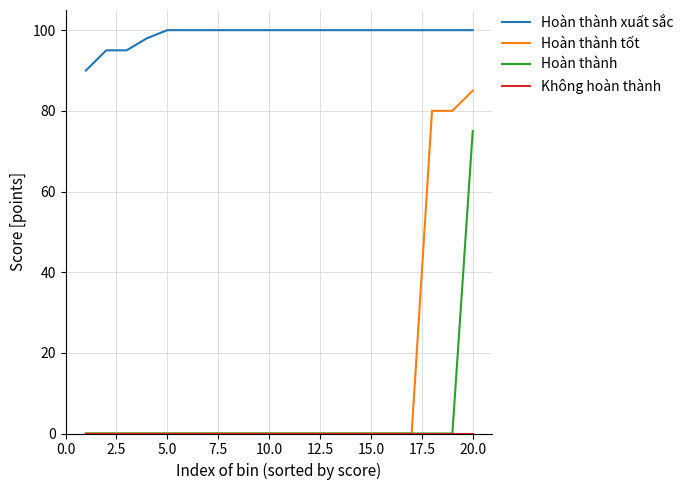

Which series has the largest total across all categories?

Hoàn thành xuất sắc